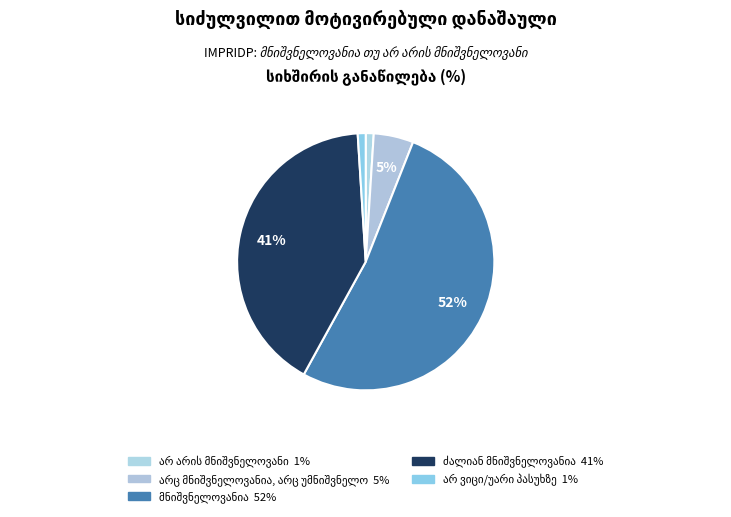

Combined, do ძალიან მნიშვნელოვანია and საერთოდ არ არის მნიშვნელოვანი account for over 50%?

No